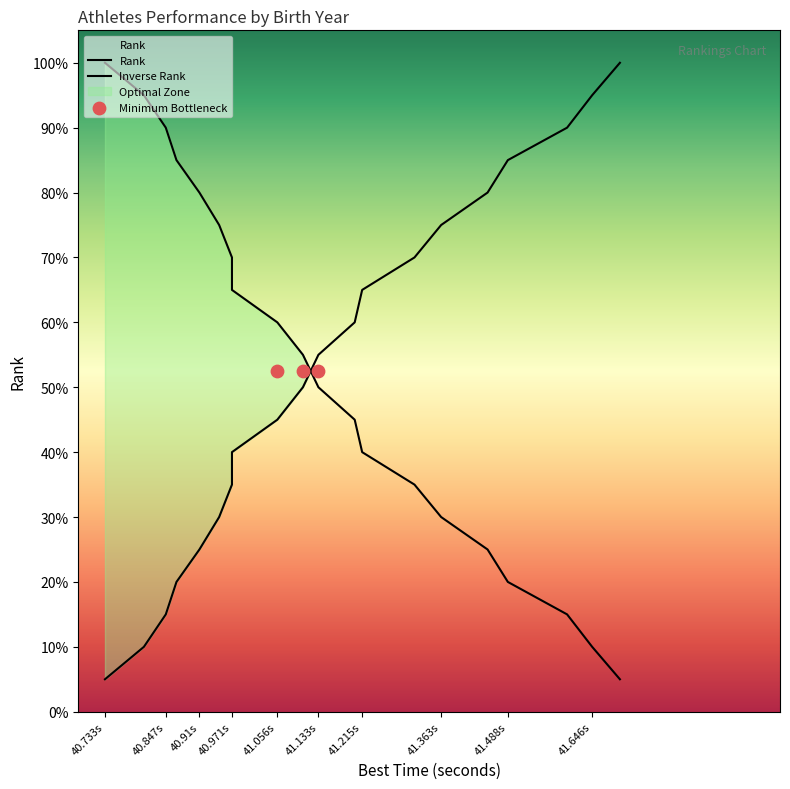

Which series has the largest Y range (max minus min)?

Rank